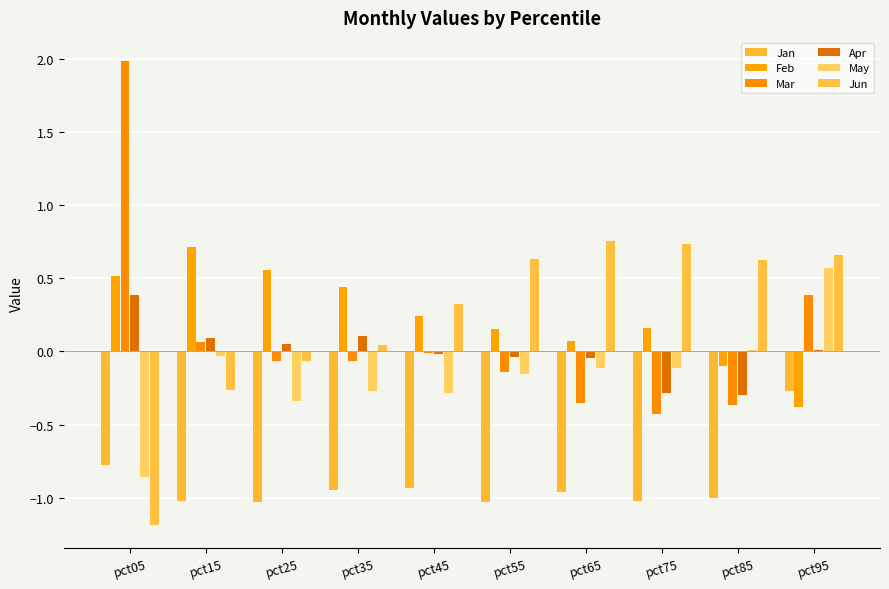

Count the number of categories in the chart.

10